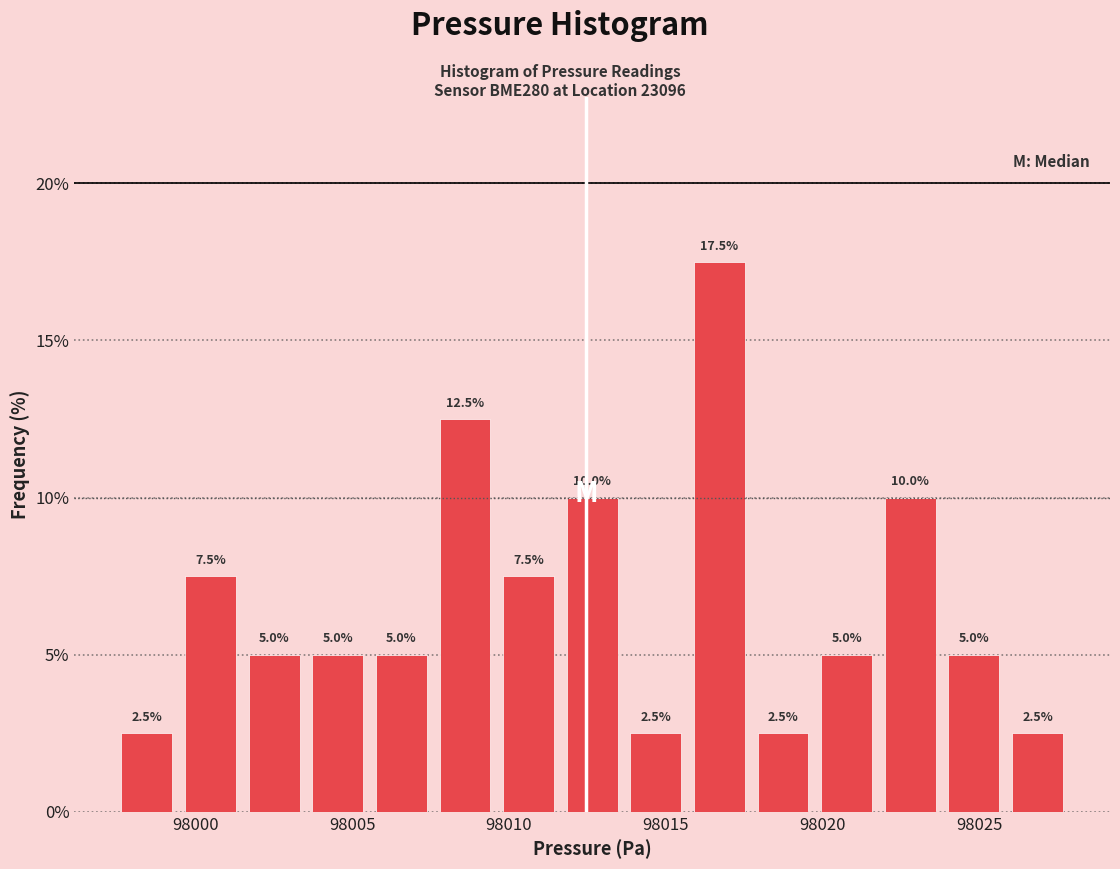

How tall is the bar that spans 97997.5 to 97999.5 on the x-axis? The bar edges are not printed on the chart, so give them approximately, as read against the axis.

2.5